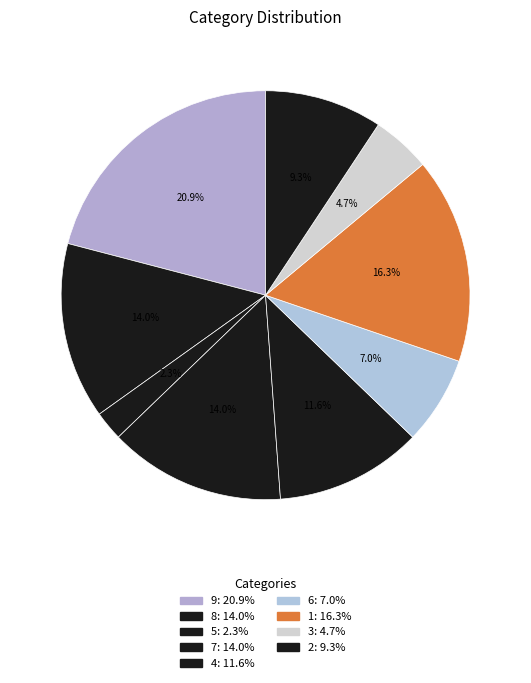

To the nearest percent, what is the difference between the 9 and 8 slice percentages?

7%